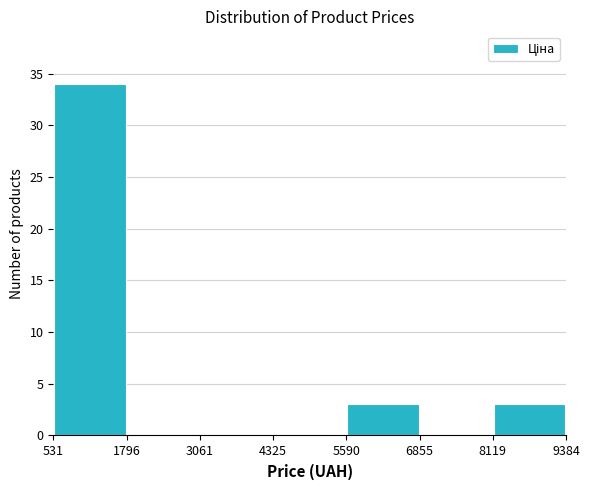

Reading left to right, list every bar in this chart as the range it spans on the x-axis followed by its height. The values are not printed on the chart, so give them approximately, as read against the axis.

531 to 1796: 34
1796 to 3061: 0
3061 to 4325: 0
4325 to 5590: 0
5590 to 6855: 3
6855 to 8119: 0
8119 to 9384: 3